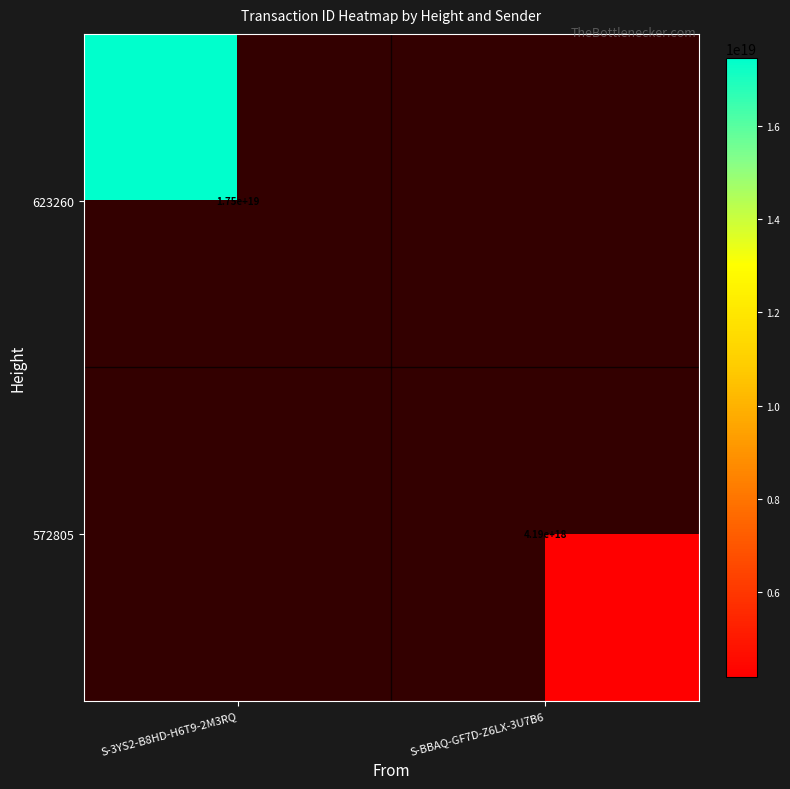

Is the value of 572805 at S-BBAQ-GF7D-Z6LX-3U7B6 greater than the value of 623260 at S-3YS2-B8HD-H6T9-2M3RQ?

No